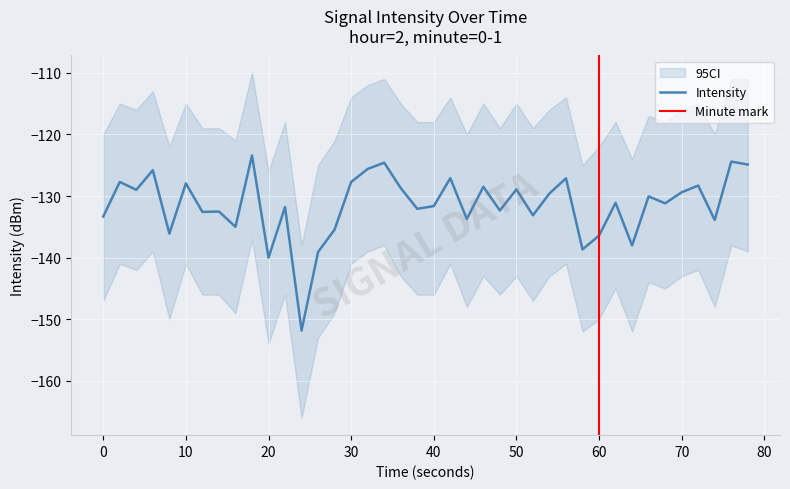

How many points are lower than both their immediate neighbors (excluding endpoints)?

14